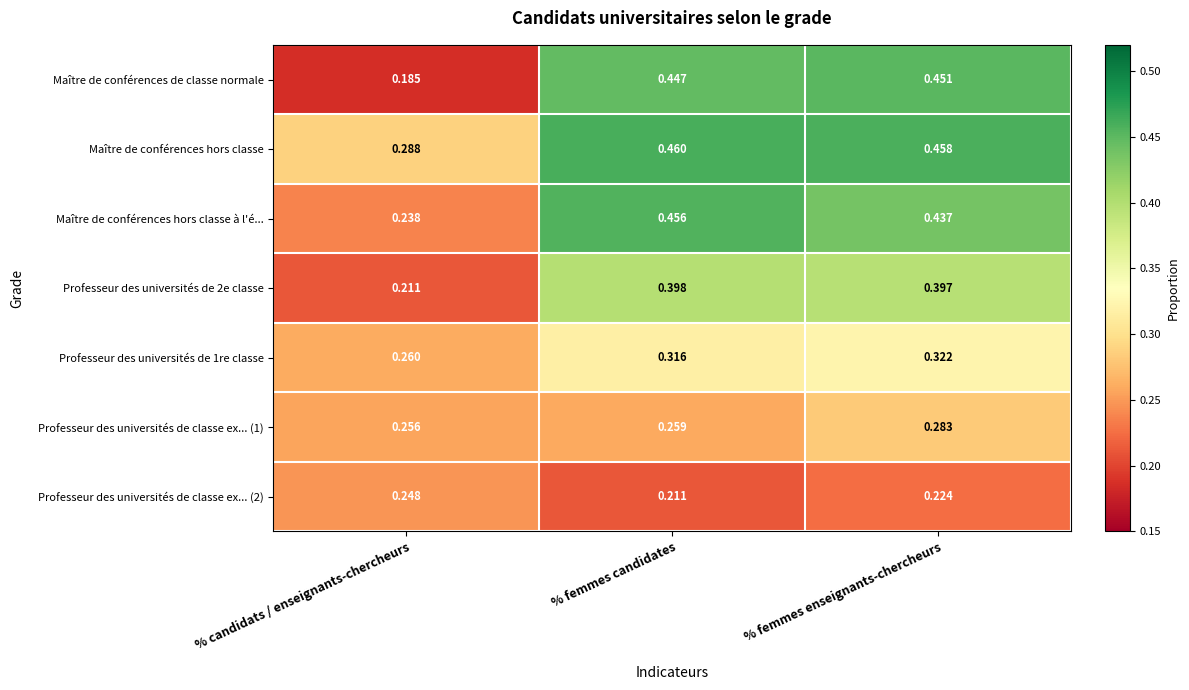

Which label corresponds to the smallest value in the chart?

% candidats / enseignants-chercheurs